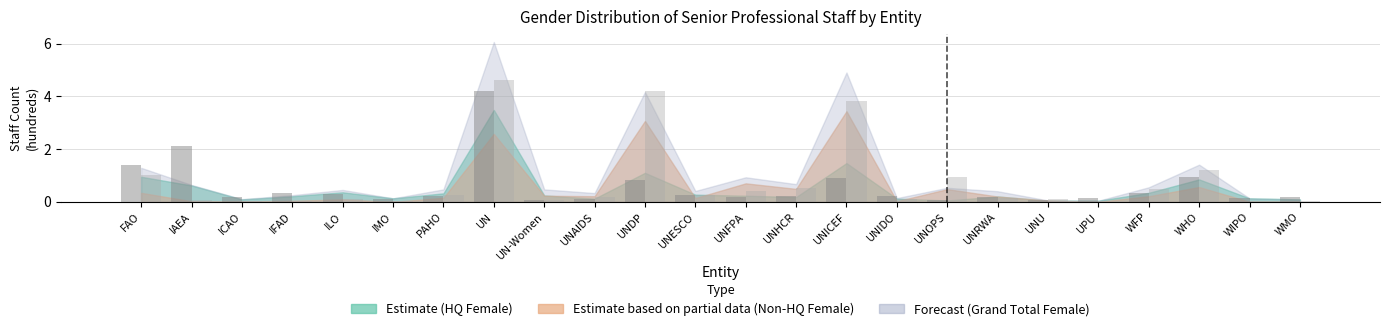

At which category is the sum across all series the highest?

UN